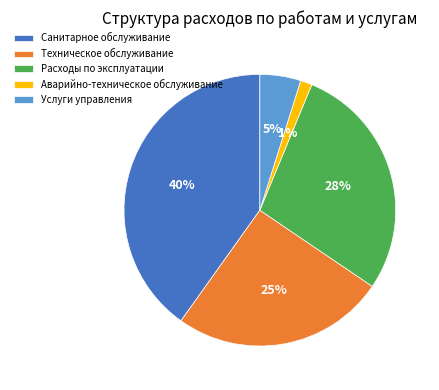

To the nearest percent, what is the combined percentage of Расходы по эксплуатации and Услуги управления?

33%